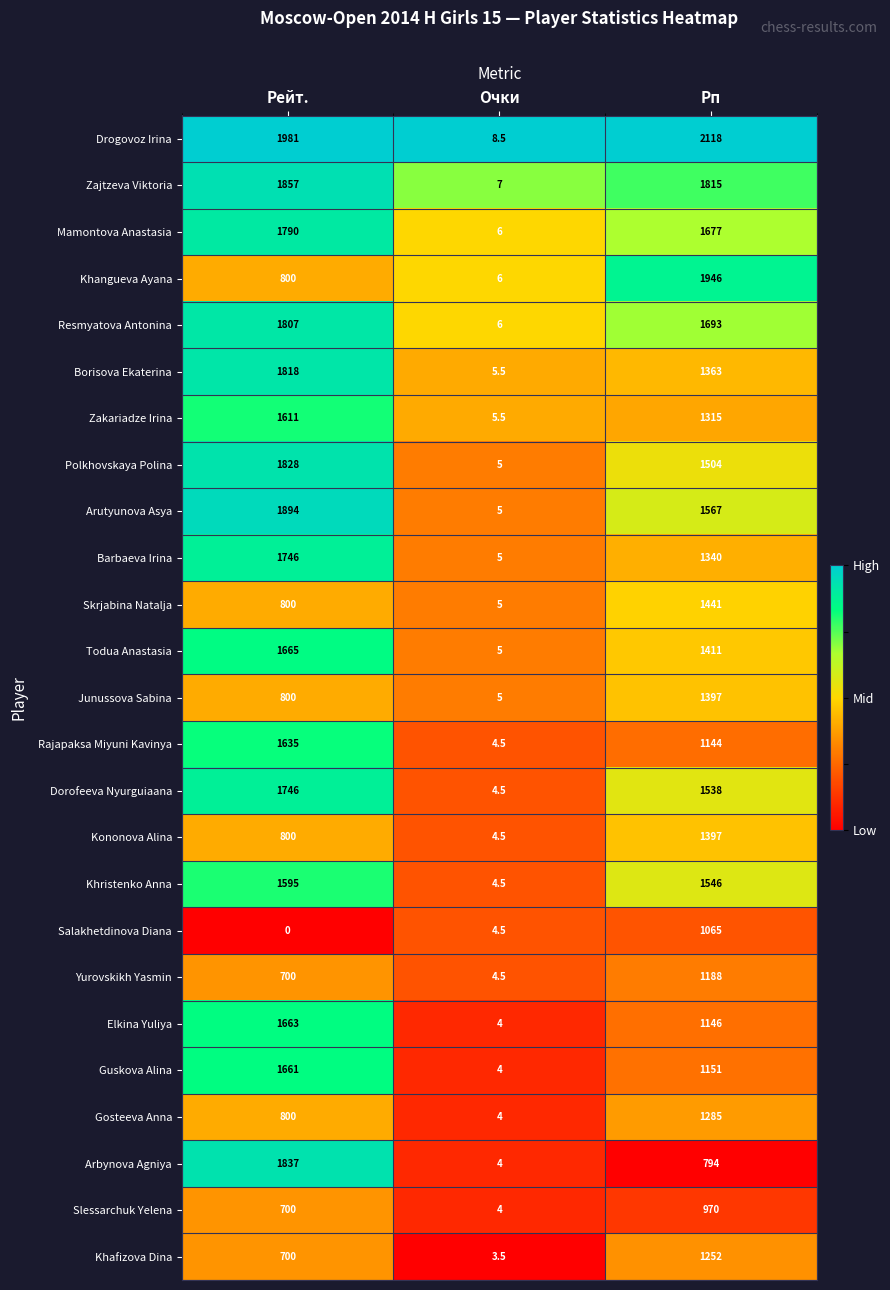

At how many categories does at least one series exceed 0?

3